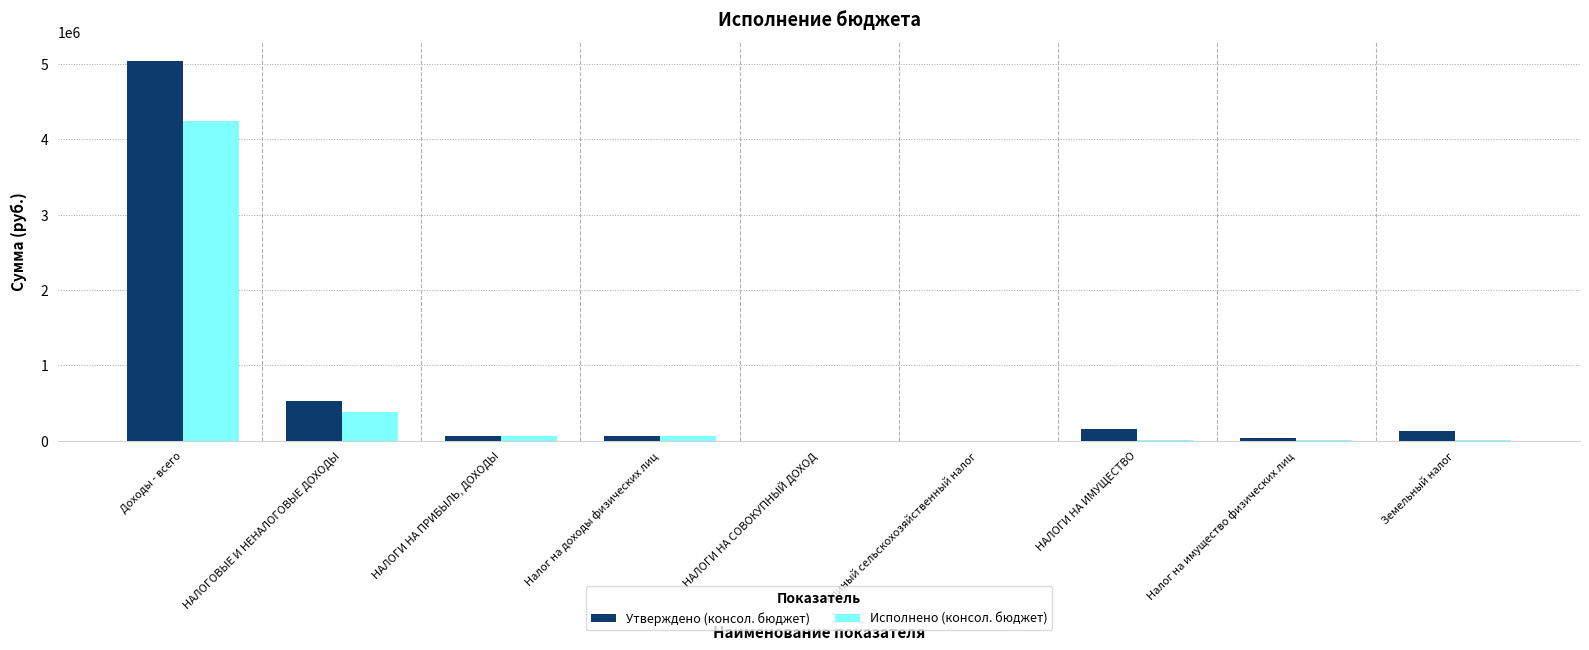

At which category is the sum across all series the highest?

Доходы - всего